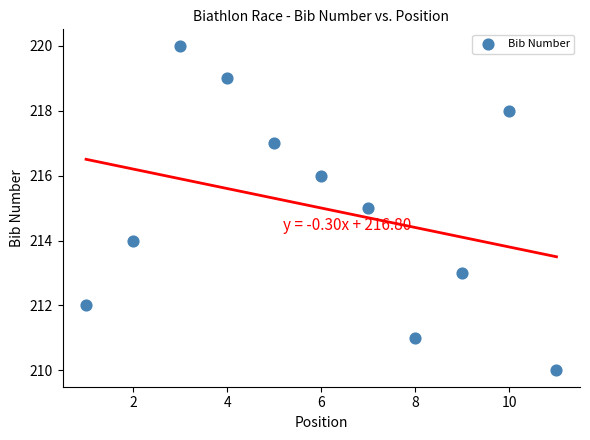

What is the range of Y values (max minus min)?

10